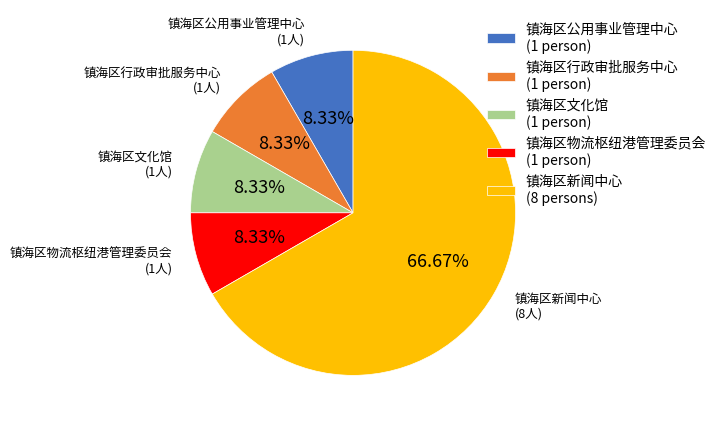

What is the ratio of the value at 镇海区新闻中心 to the value at 镇海区文化馆?

8.0